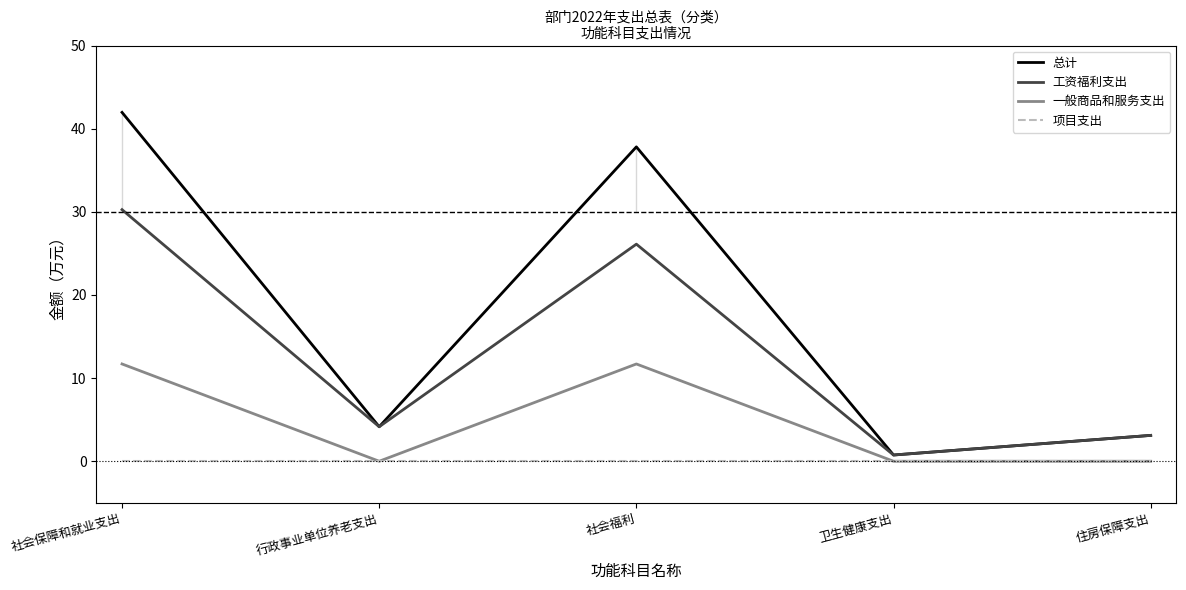

True or false: 总计 and 项目支出 cross at least once.

False